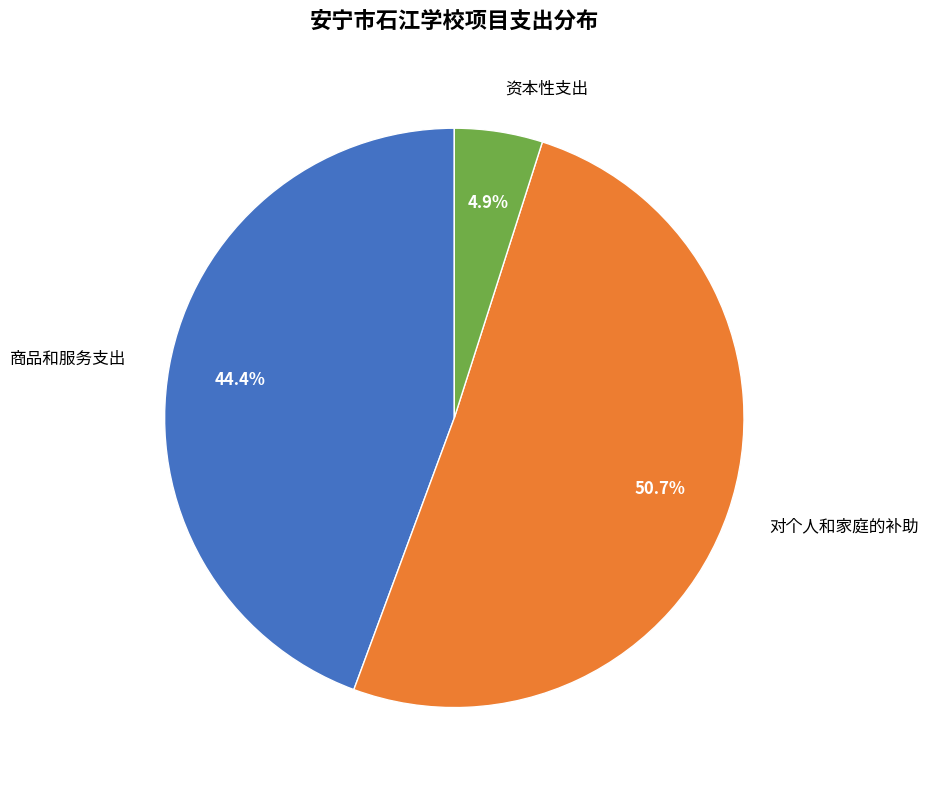

Rank the categories by value from lowest to highest.

资本性支出, 商品和服务支出, 对个人和家庭的补助